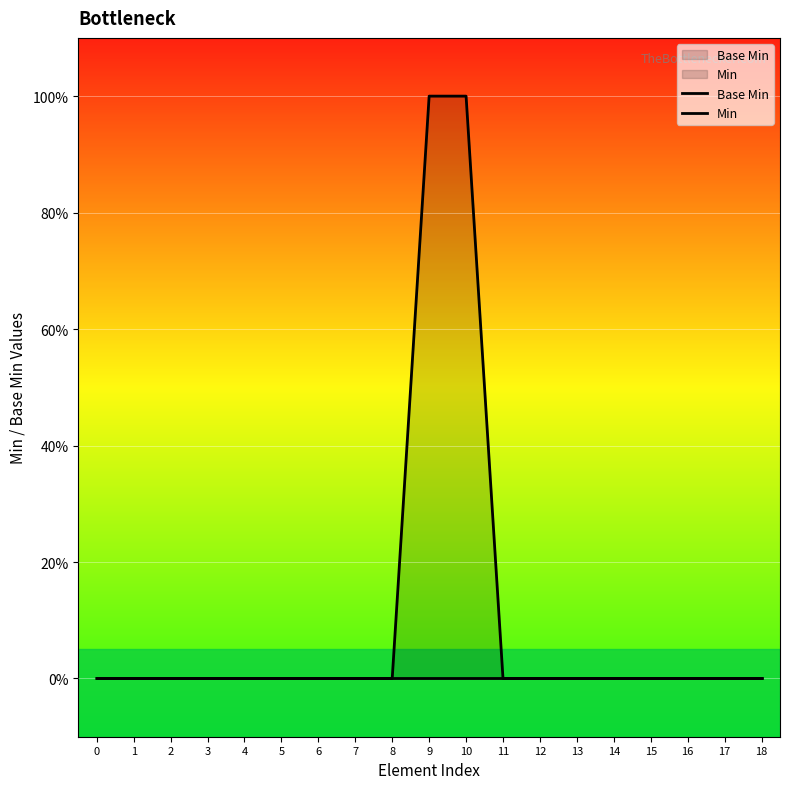

The Min series shows -1 at 17. True or false?

False